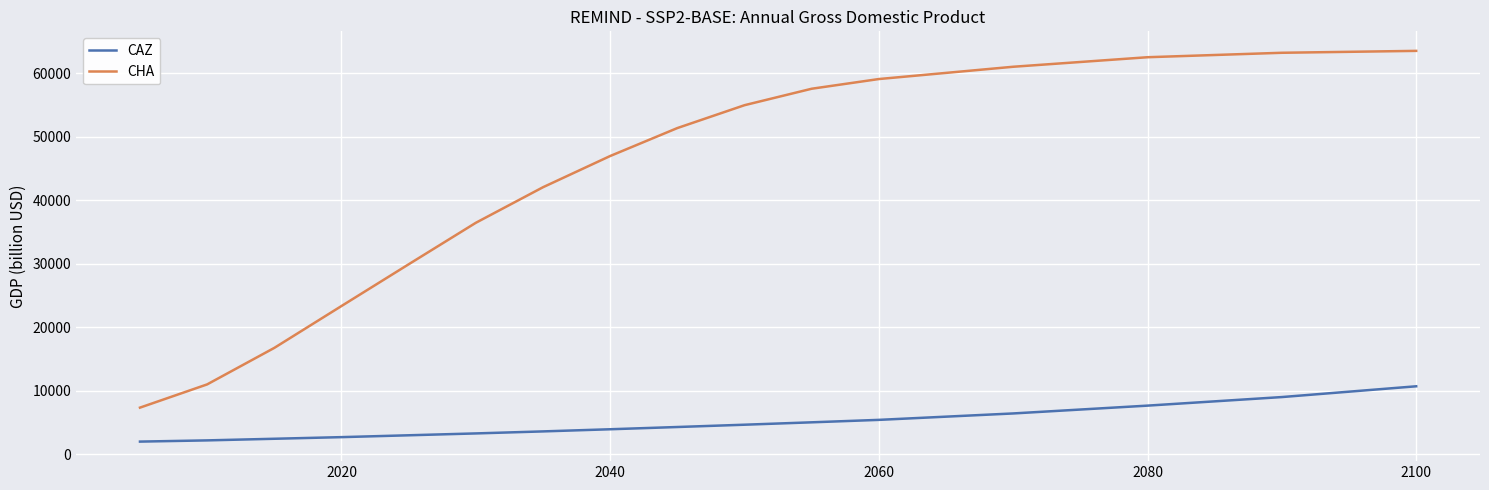

What are all the series names shown in the legend?

CAZ, CHA